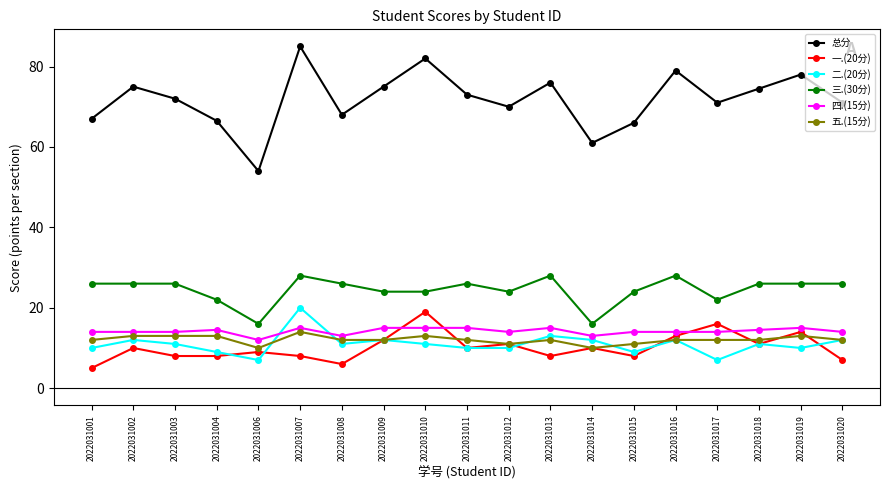

True or false: 二.(20分) has more than 2 points higher than both neighbors.

True